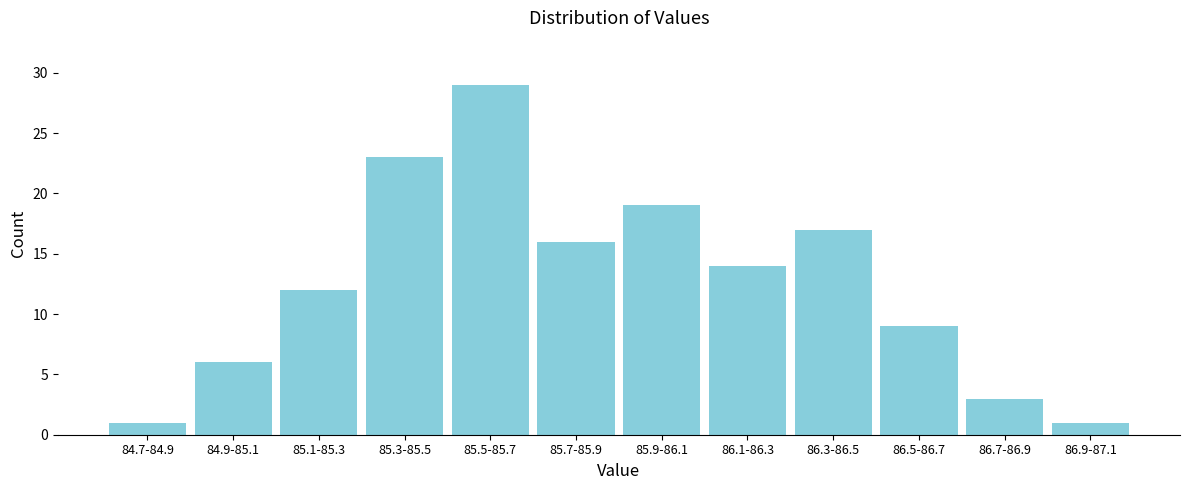

Reading left to right, transcribe all the data shown in this chart.

84.7-84.9=1	84.9-85.1=6	85.1-85.3=12	85.3-85.5=23	85.5-85.7=29	85.7-85.9=16	85.9-86.1=19	86.1-86.3=14	86.3-86.5=17	86.5-86.7=9	86.7-86.9=3	86.9-87.1=1